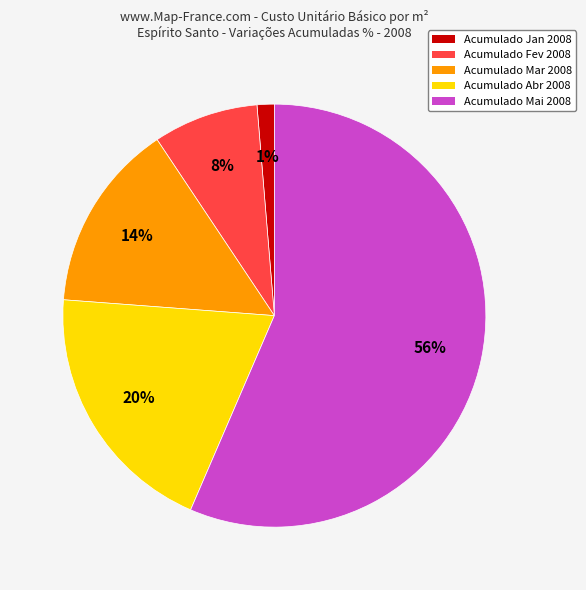

Which has a higher value, Acumulado Fev 2008 or Acumulado Jan 2008?

Acumulado Fev 2008